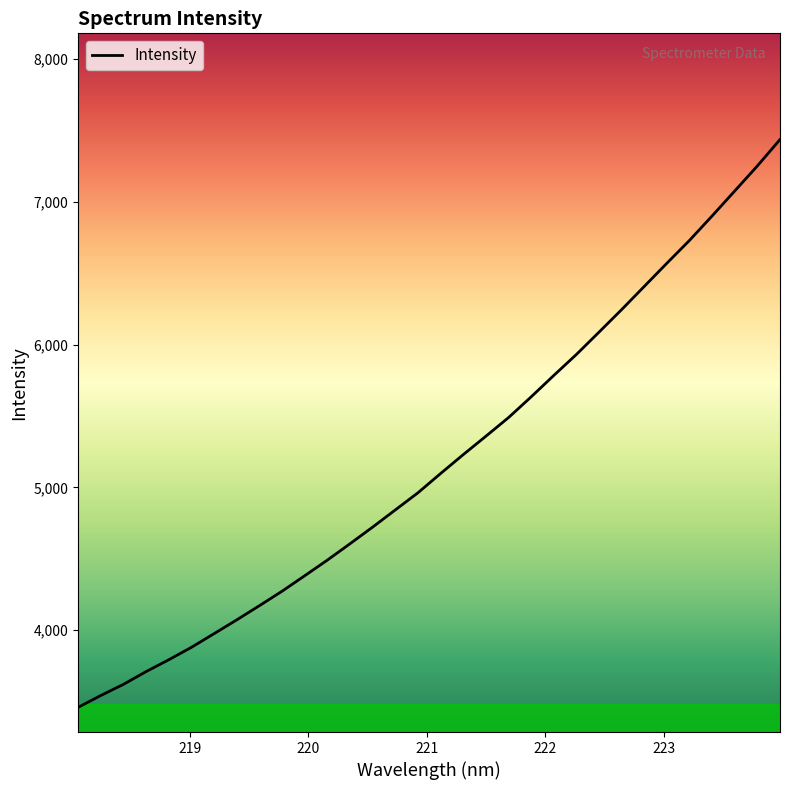

How many lines are shown in the chart?

1